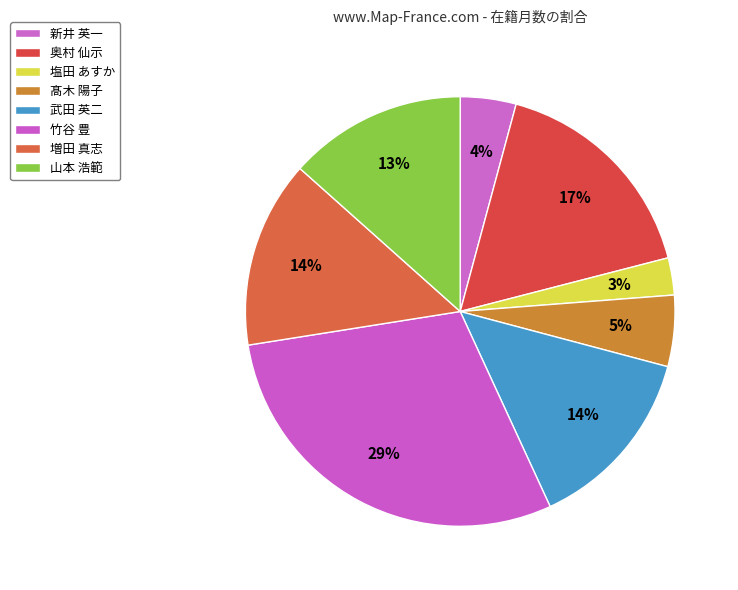

How many segments does this pie chart have?

8